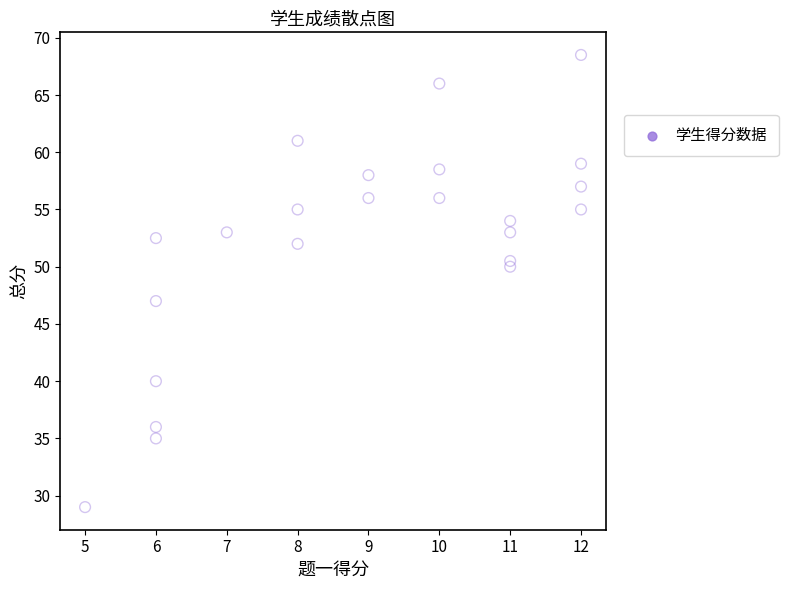

What is the range of Y values (max minus min)?

39.5